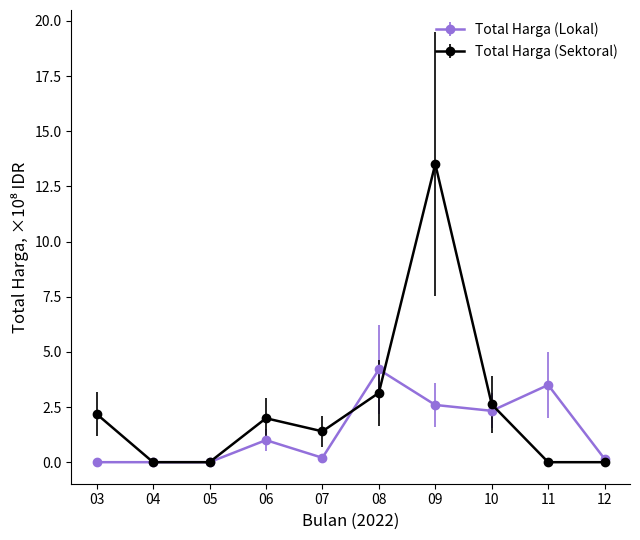

What is the maximum value for Total Harga (Sektoral)?

13.5